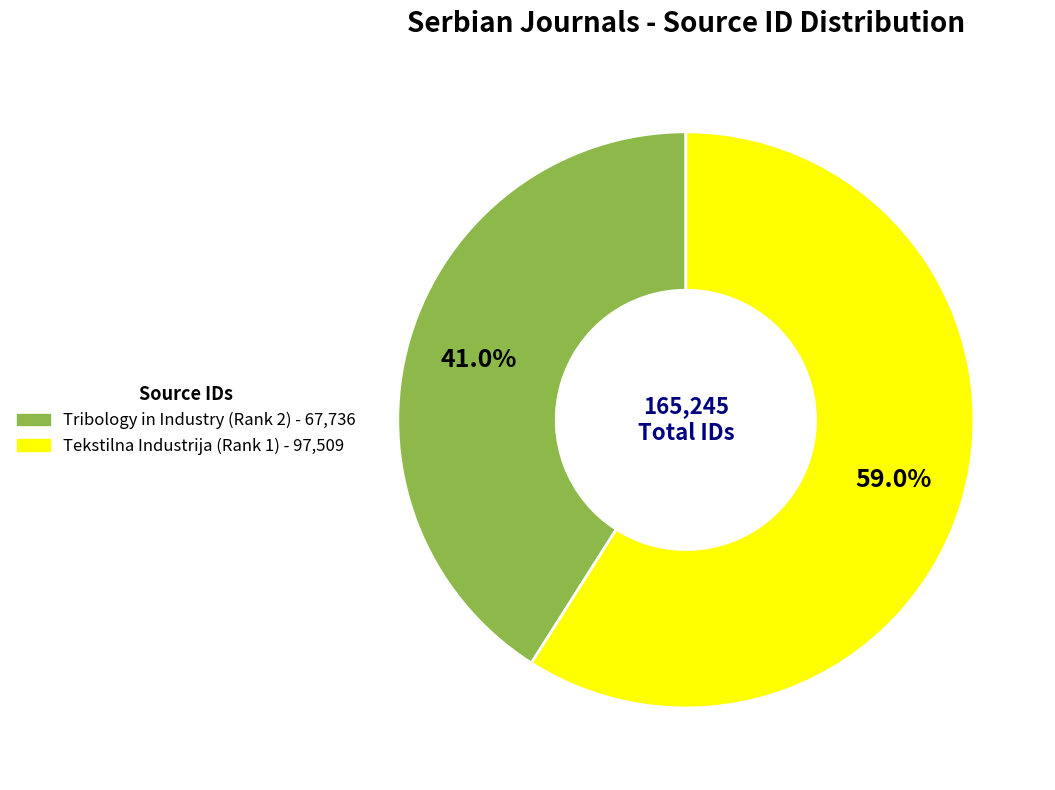

Do Tribology in Industry (Rank 2) and Tekstilna Industrija (Rank 1) together represent more than half of the pie?

Yes